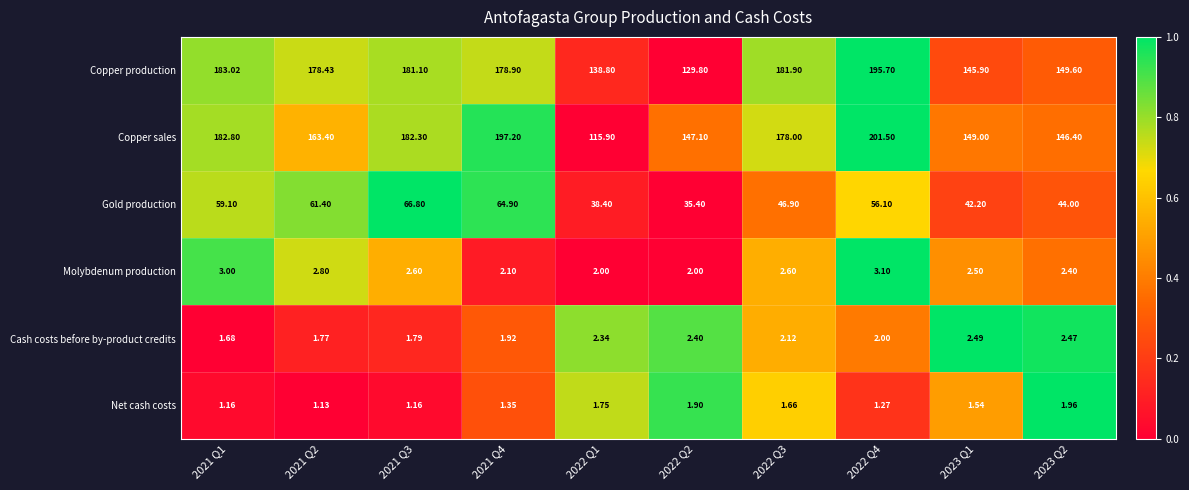

What is the spread (max minus min) of values at 2021 Q2?

177.3